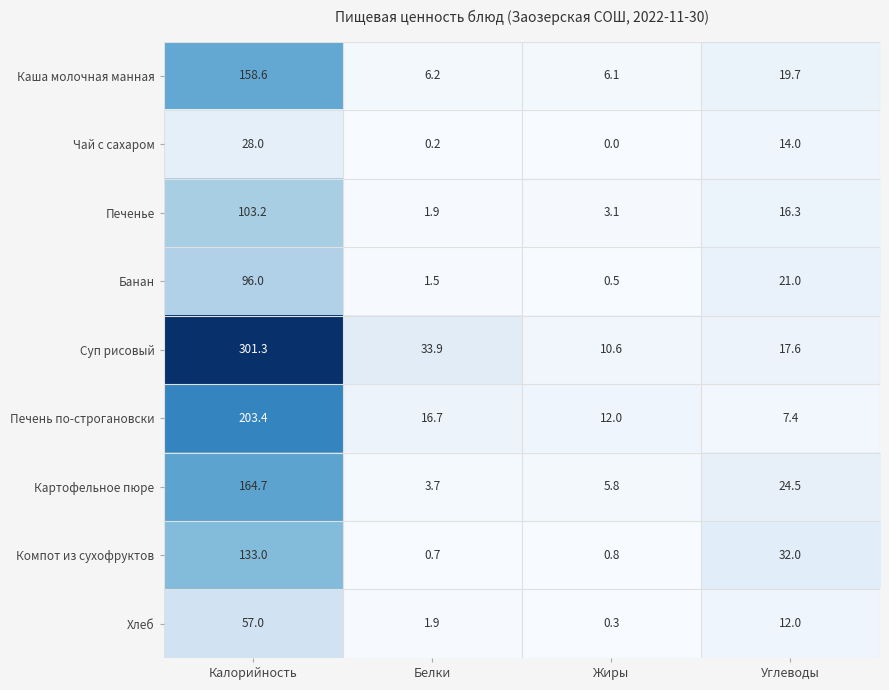

True or false: Картофельное пюре has a value of 6.6 at Белки.

False